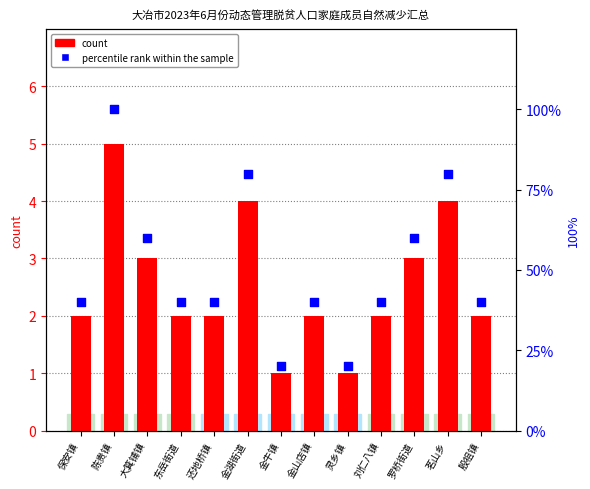

Which series reaches the maximum Y coordinate?

percentile rank within the sample